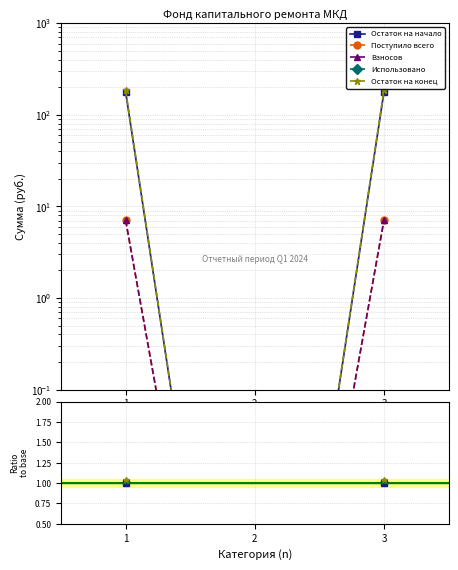

List the series in order of their peak value, lowest first.

Использовано, Поступило всего, Взносов, Остаток на начало, Остаток на конец